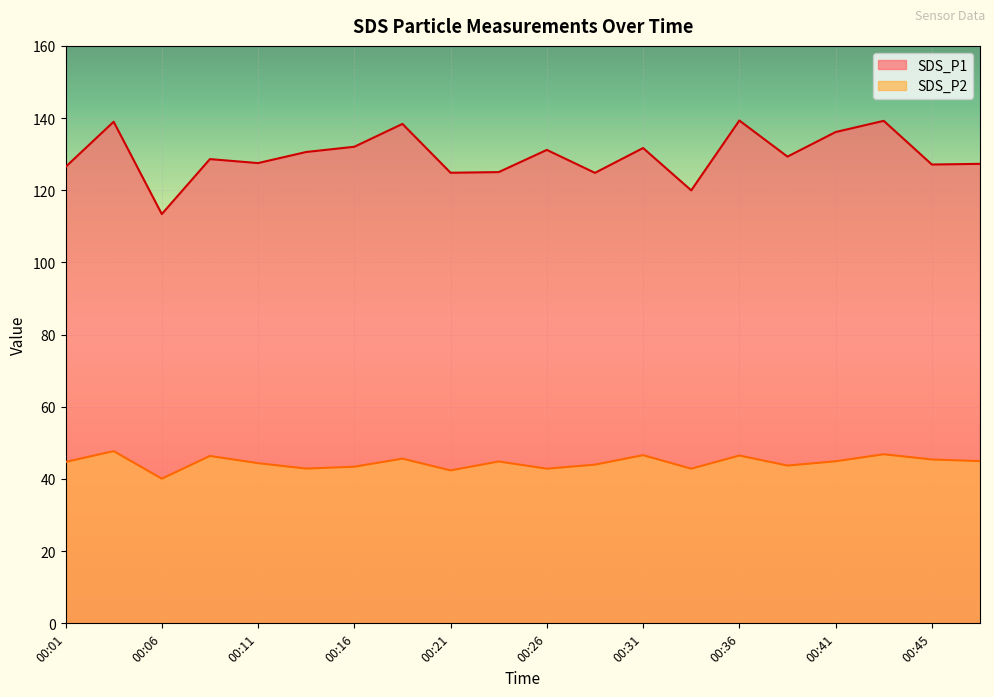

How many lines are shown in the chart?

2